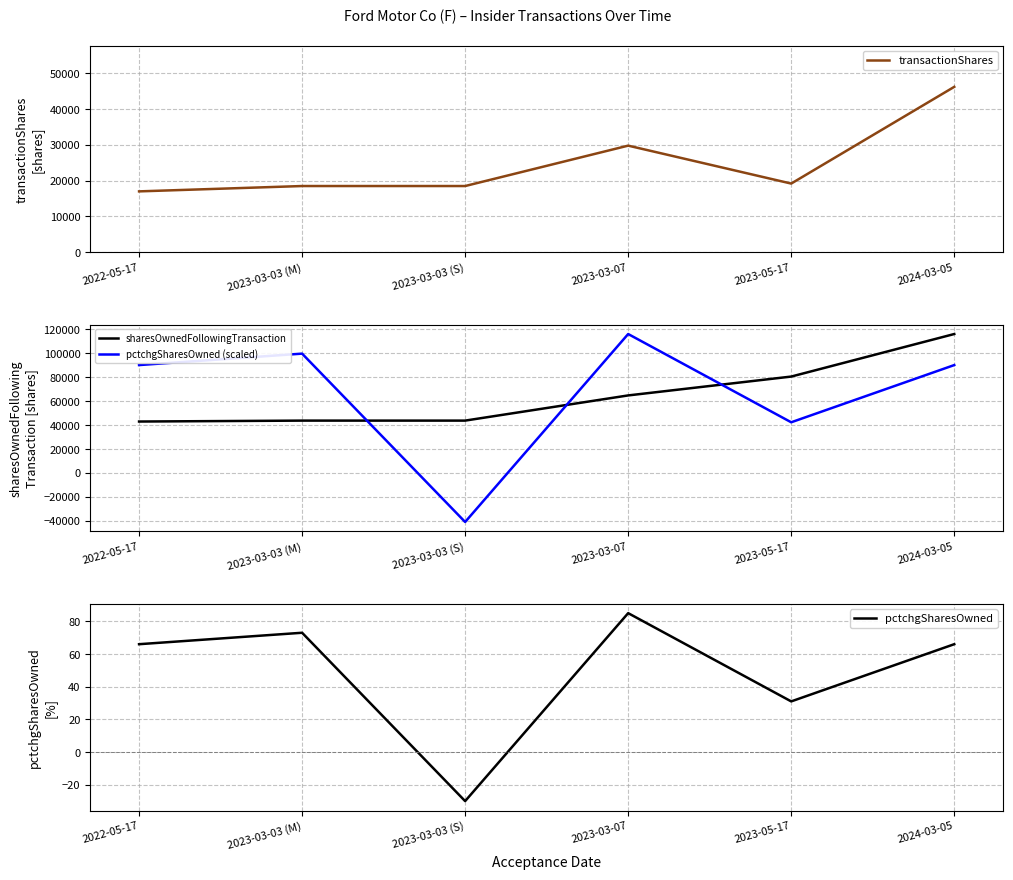

List the series in order of their peak value, lowest first.

pctchgSharesOwned, transactionShares, sharesOwnedFollowingTransaction, pctchgSharesOwned (scaled)